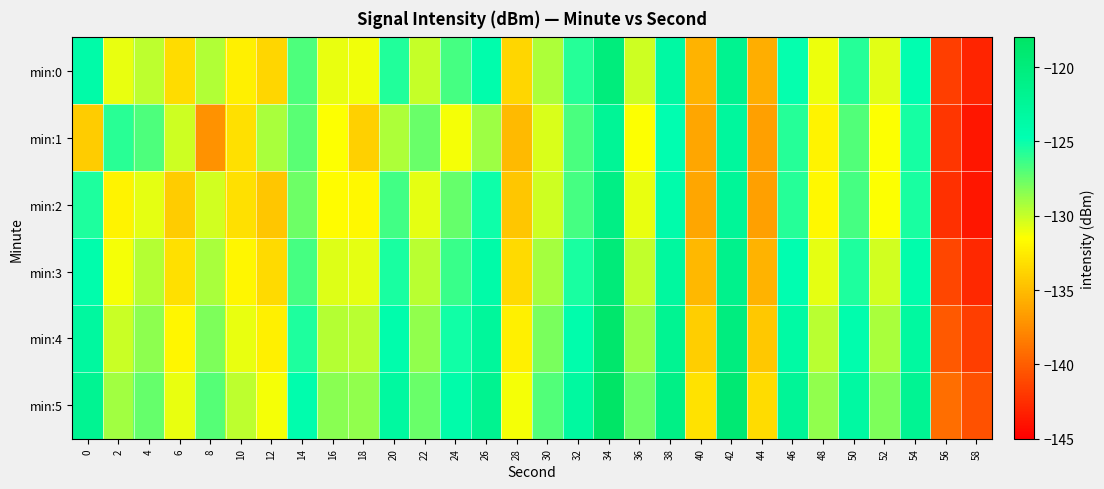

At 8, list the series in order from largest to smallest.

min:5, min:4, min:3, min:0, min:2, min:1